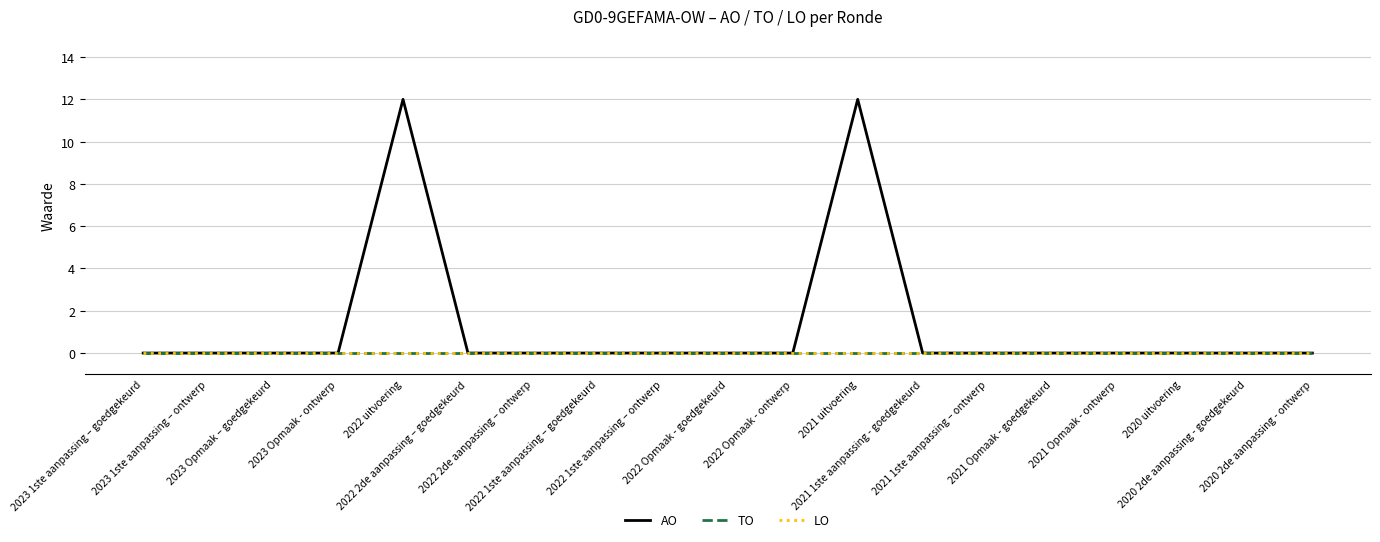

Rank the series by their maximum value, from highest to lowest.

AO, TO, LO